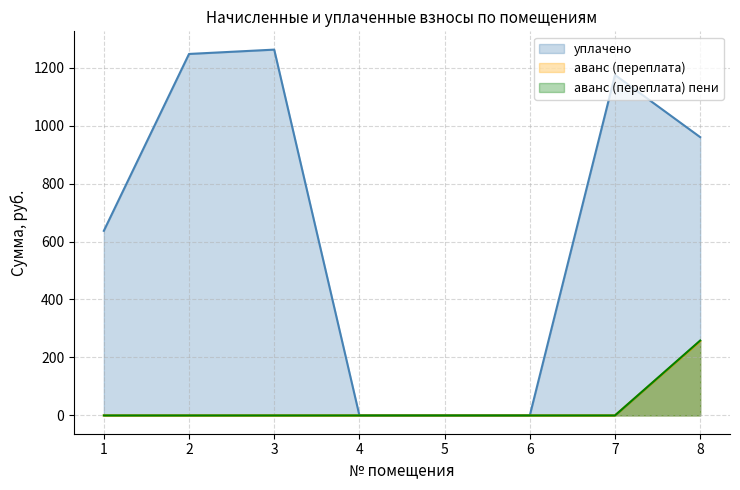

Which category has the highest value in the аванс (переплата) пени series?

8